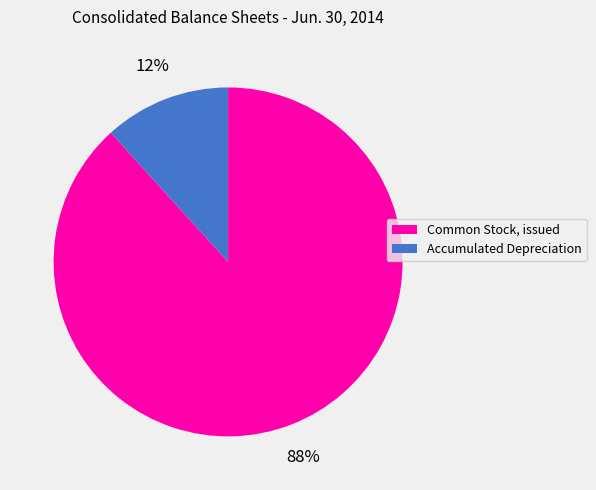

Is there a majority slice in this chart?

Yes